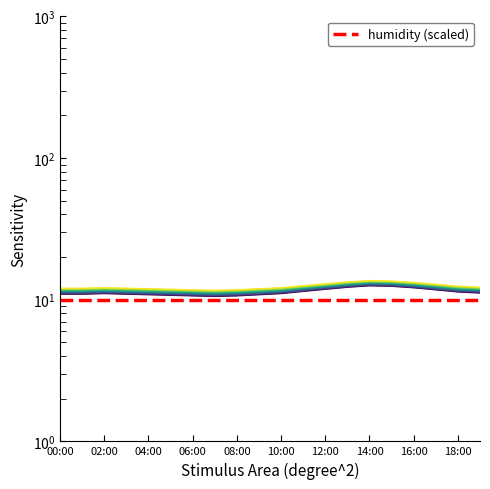

What is the greatest value displayed?

12.5